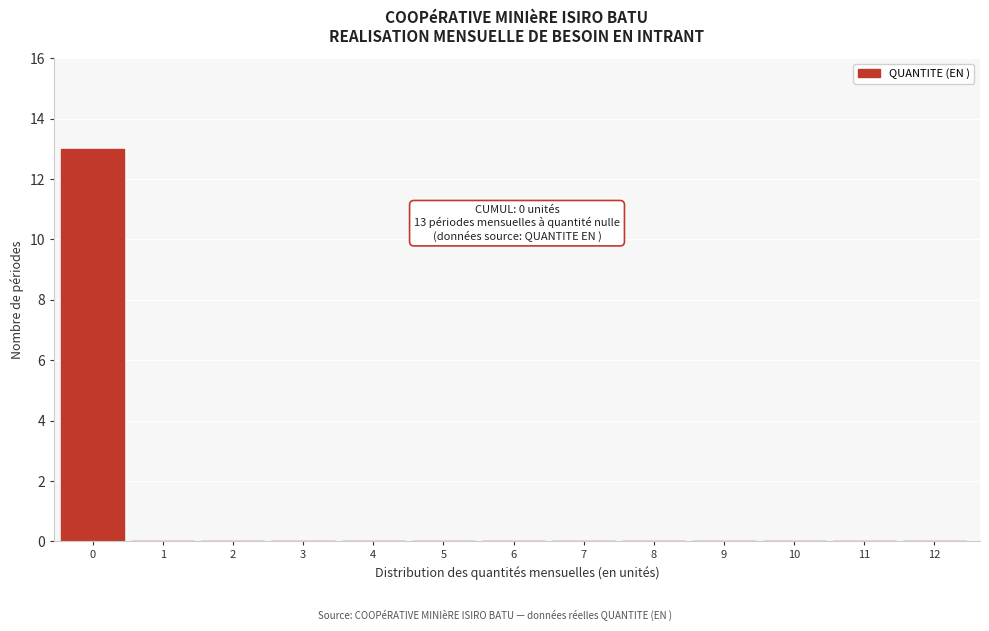

Reading right to left, what are all the values shown in this chart?

12=0	11=0	10=0	9=0	8=0	7=0	6=0	5=0	4=0	3=0	2=0	1=0	0=13